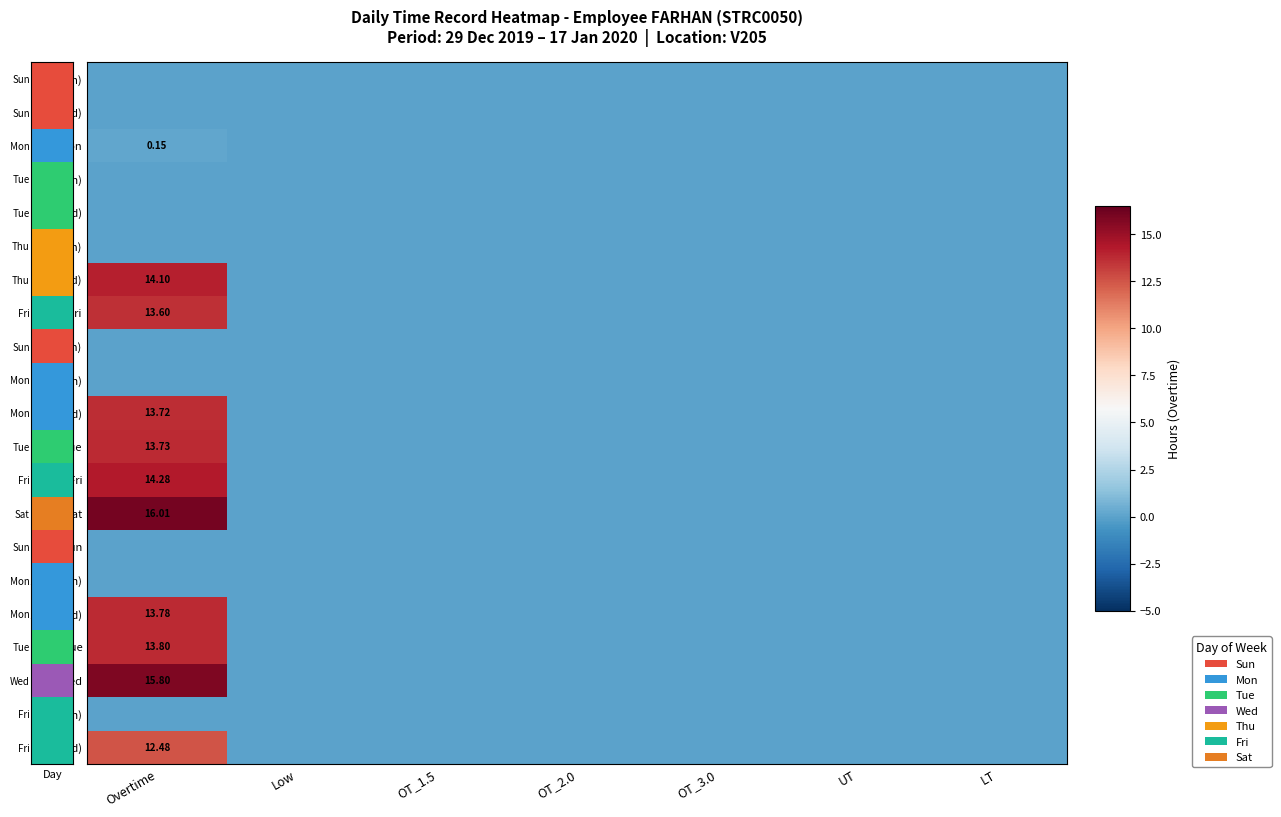

At which label does 12-Sun reach its peak?

Overtime